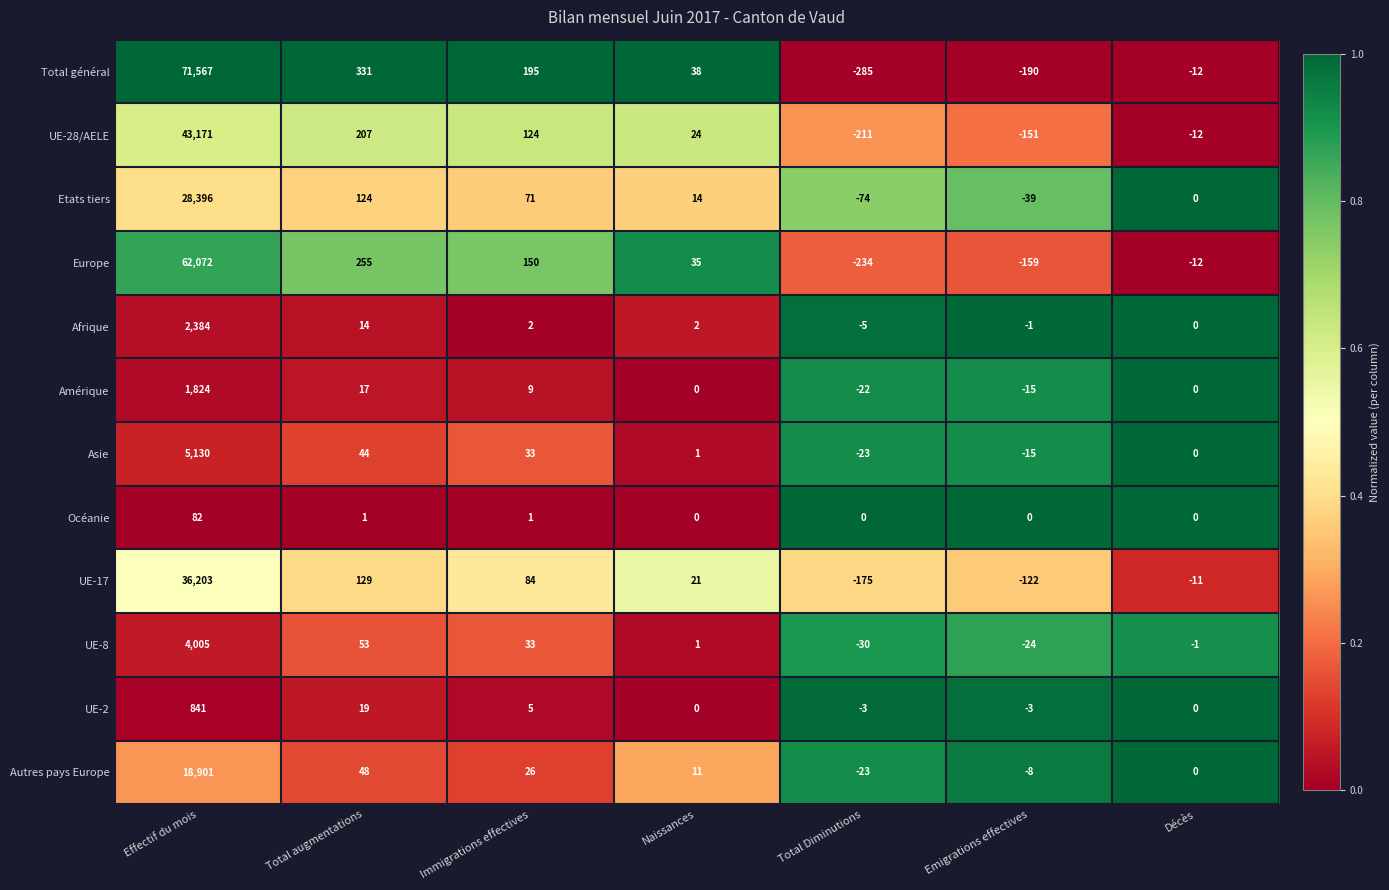

At which category is the sum across all series the highest?

Effectif du mois